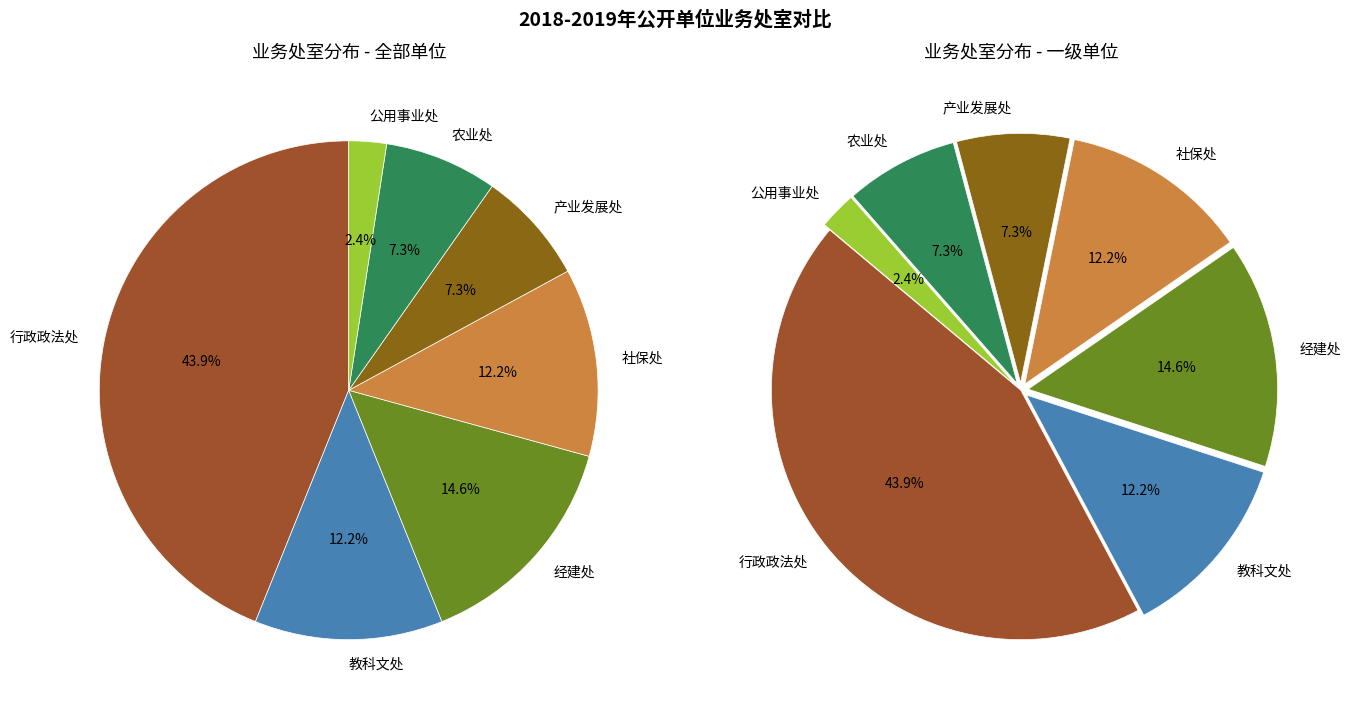

To the nearest percent, what percentage of the pie is 教科文处?

12%